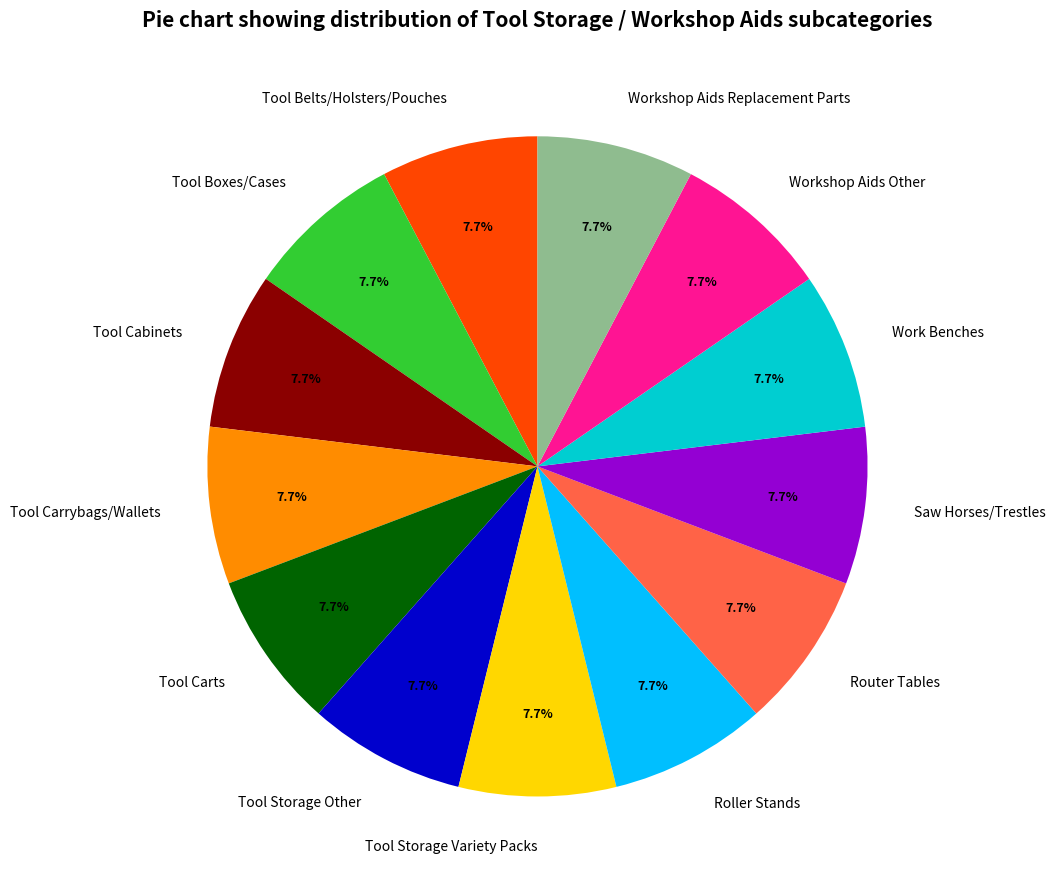

How many slices are in this pie chart?

13